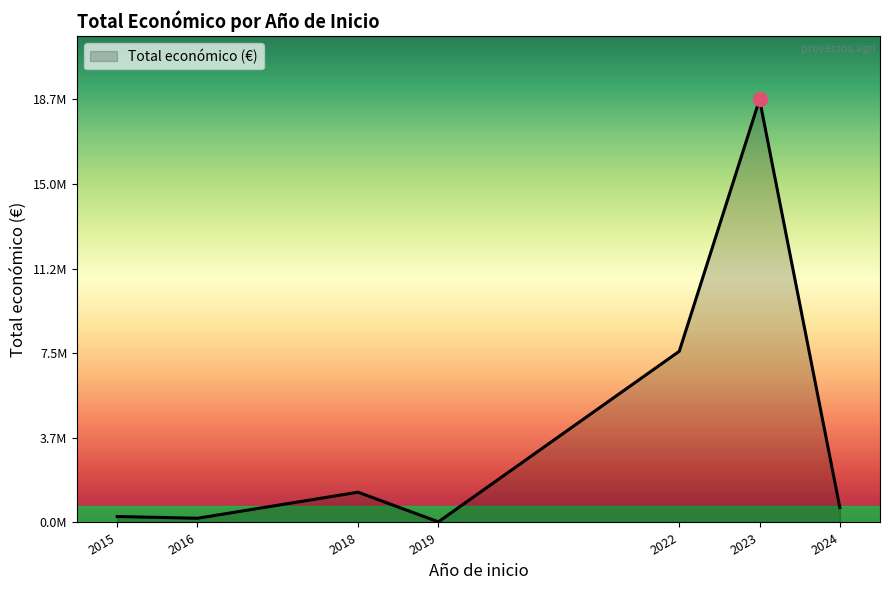

Does the chart display data point markers on the line(s)?

No